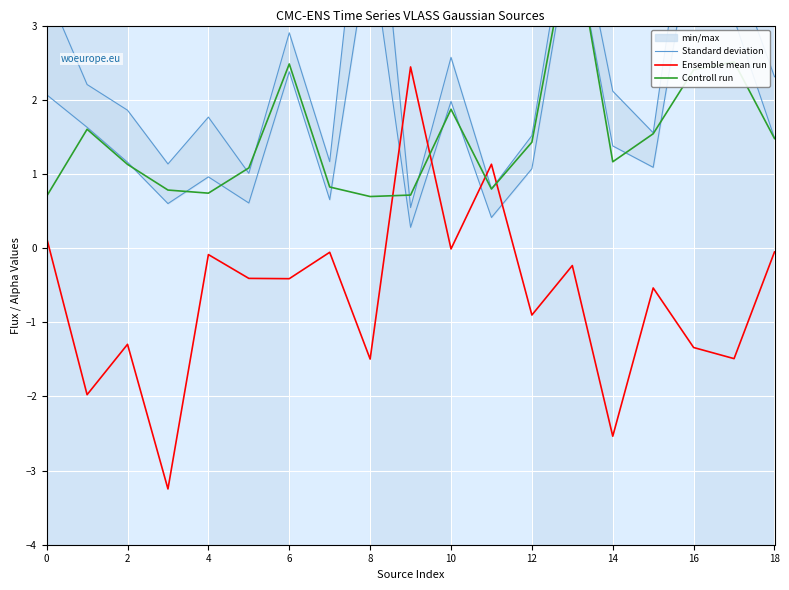

How many lines are shown in the chart?

3